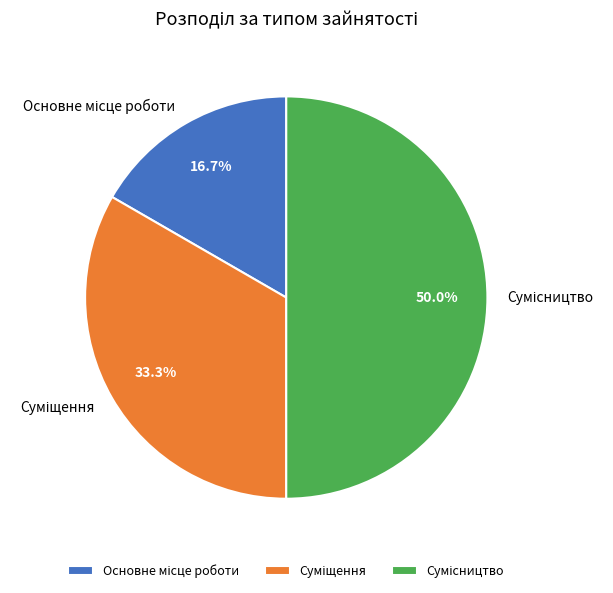

The Суміщення slice represents 33% of the pie. True or false?

True